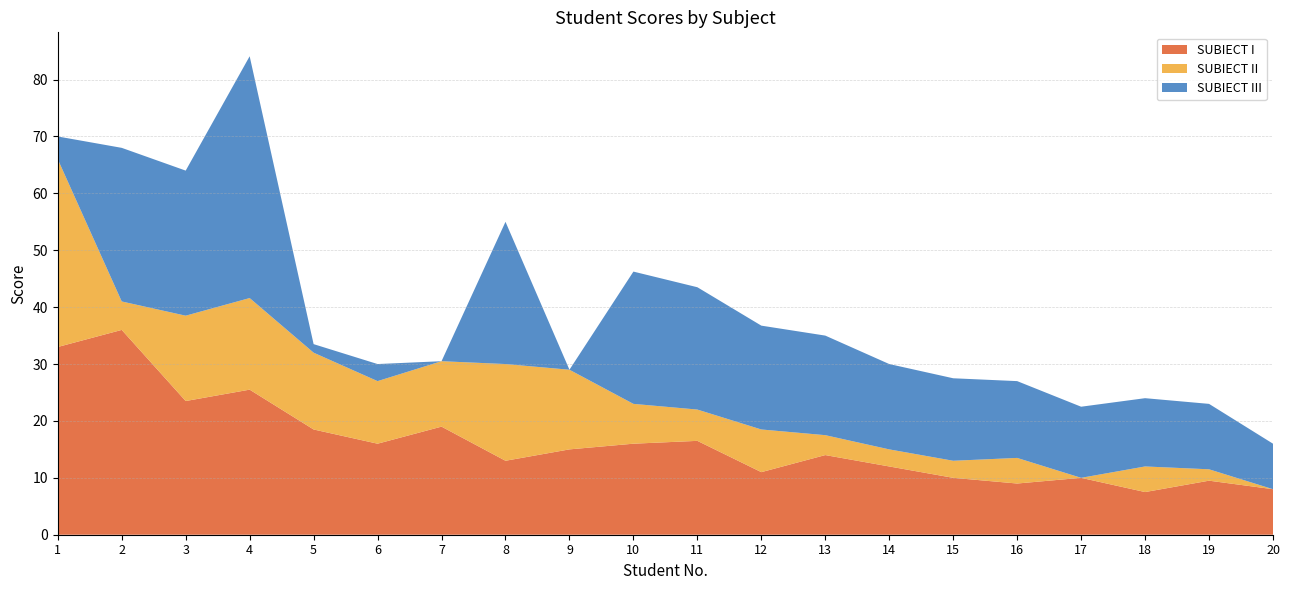

Reading right to left, what are all the values shown in this chart?

SUBIECT I: 20=8.0	19=9.5	18=7.5	17=10.0	16=9.0	15=10.0	14=12.0	13=14.0	12=11.0	11=16.5	10=16.0	9=15.0	8=13.0	7=19.0	6=16.0	5=18.5	4=25.5	3=23.5	2=36.0	1=33.0
SUBIECT II: 20=0.0	19=2.0	18=4.5	17=0.0	16=4.5	15=3.0	14=3.0	13=3.5	12=7.5	11=5.5	10=7.0	9=14.0	8=17.0	7=11.5	6=11.0	5=13.5	4=16.1	3=15.0	2=5.0	1=33.0
SUBIECT III: 20=8.0	19=11.5	18=12.0	17=12.5	16=13.5	15=14.5	14=15.0	13=17.5	12=18.2	11=21.5	10=23.2	9=0.0	8=25.0	7=0.0	6=3.0	5=1.5	4=42.5	3=25.5	2=27.0	1=4.0